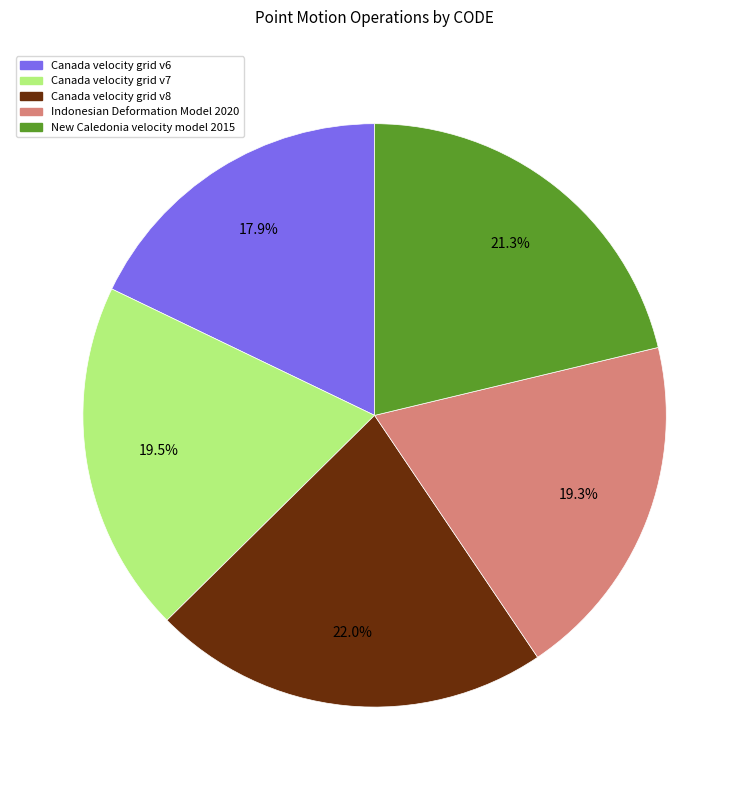

How much of the chart is everything except Indonesian Deformation Model 2020?

80.7%